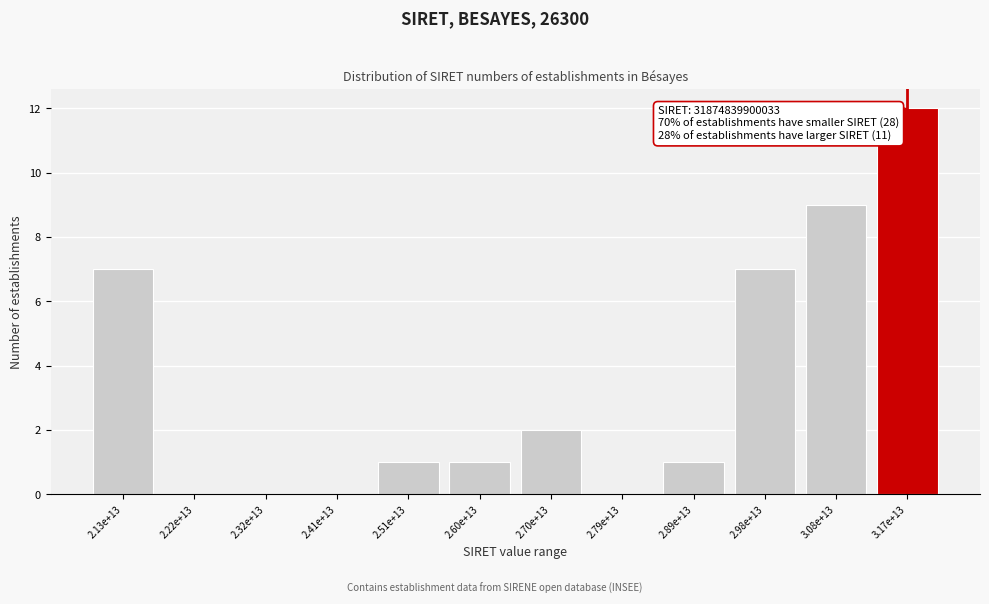

Reading right to left, extract all data points from this chart.

3.17e+13=12	3.08e+13=9	2.98e+13=7	2.89e+13=1	2.79e+13=0	2.70e+13=2	2.60e+13=1	2.51e+13=1	2.41e+13=0	2.32e+13=0	2.22e+13=0	2.13e+13=7